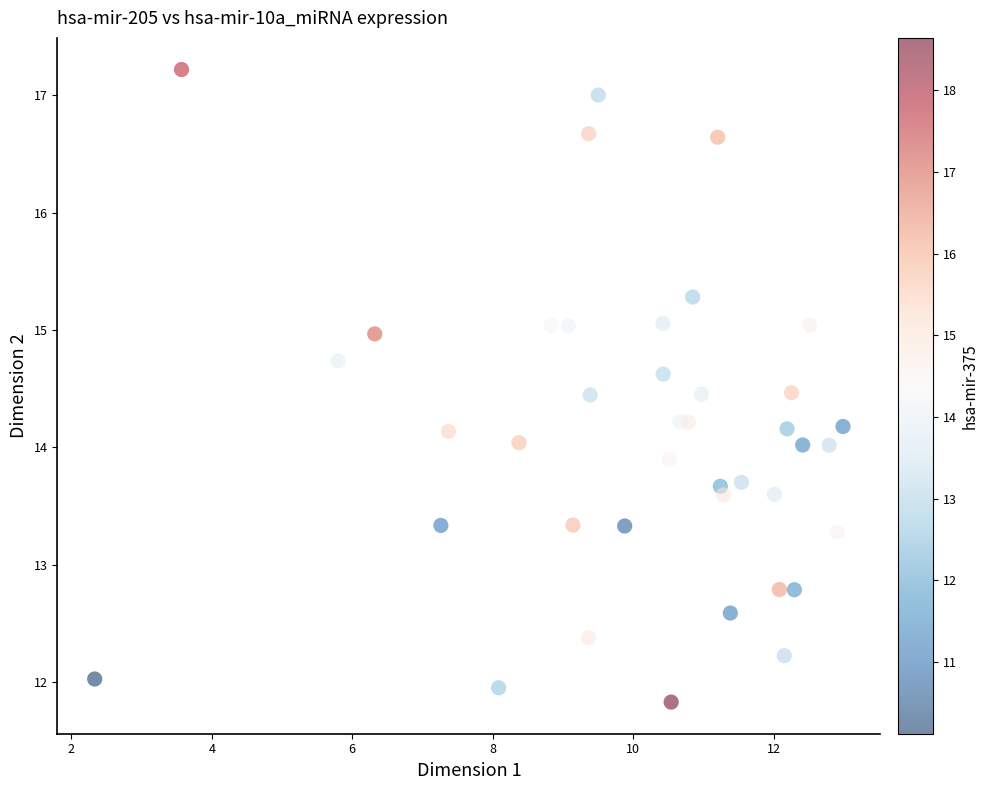

What is the range of X values (max minus min)?

10.7